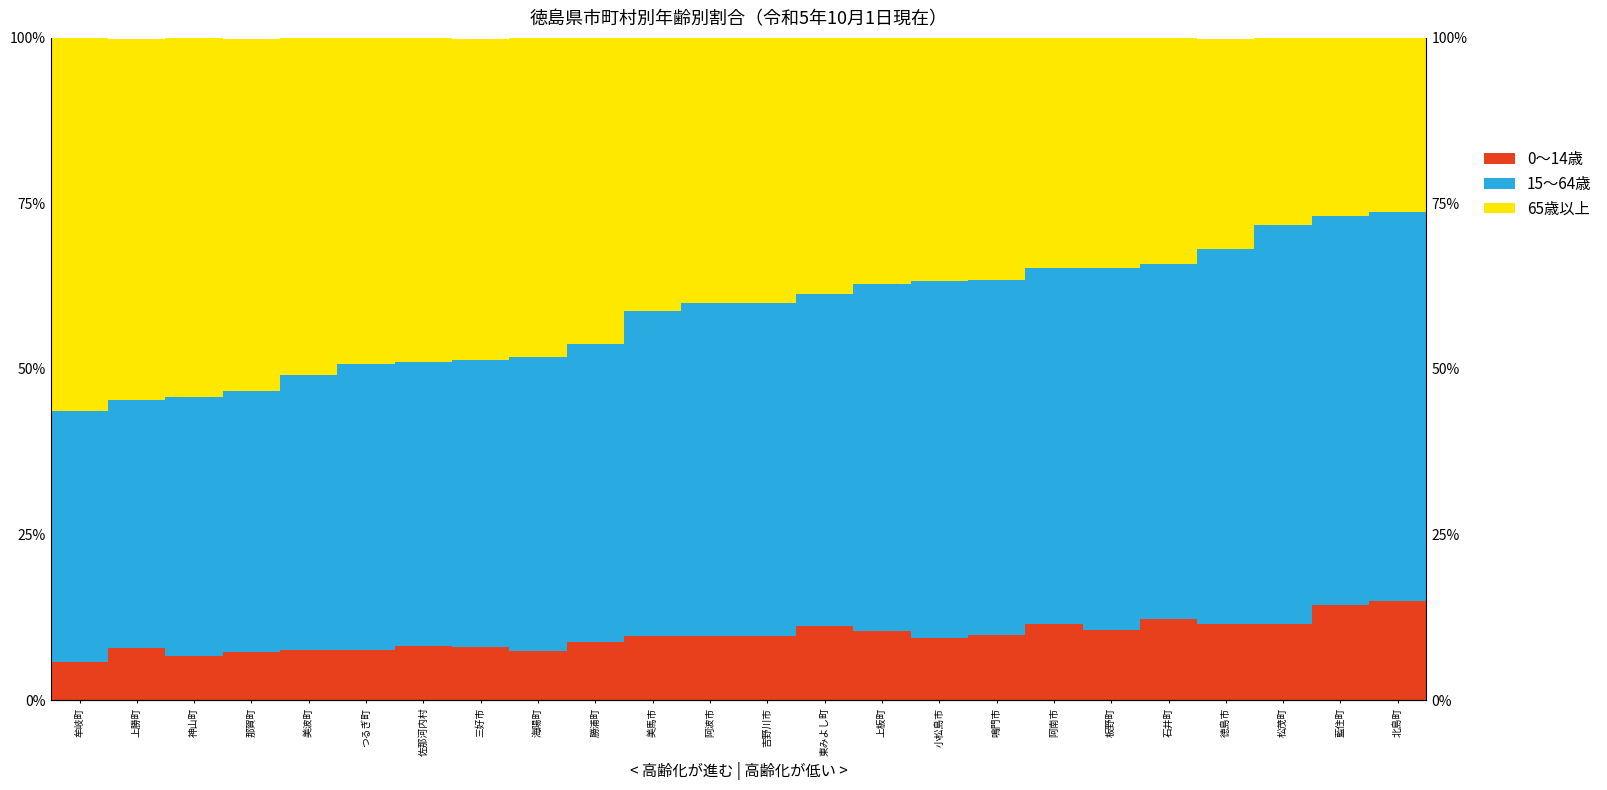

What is the difference between the highest and lowest values at 小松島市?

44.5